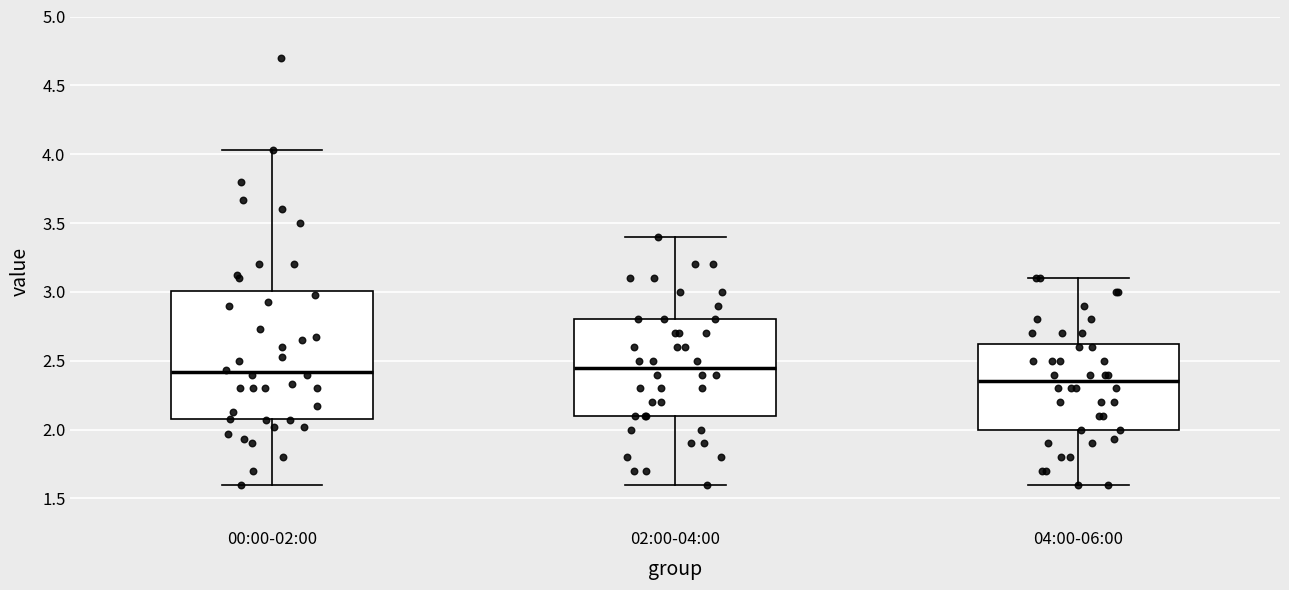

Reading left to right, read every box against the y-axis: the position of its median line, the range the box covers, and the ends of its whiskers. The values are not printed on the chart, so give them approximately, as read against the axis.

00:00-02:00: median 2.40, box 2.10 to 3.00, whiskers 1.60 to 4.05
02:00-04:00: median 2.45, box 2.10 to 2.80, whiskers 1.60 to 3.40
04:00-06:00: median 2.35, box 2.00 to 2.65, whiskers 1.60 to 3.10